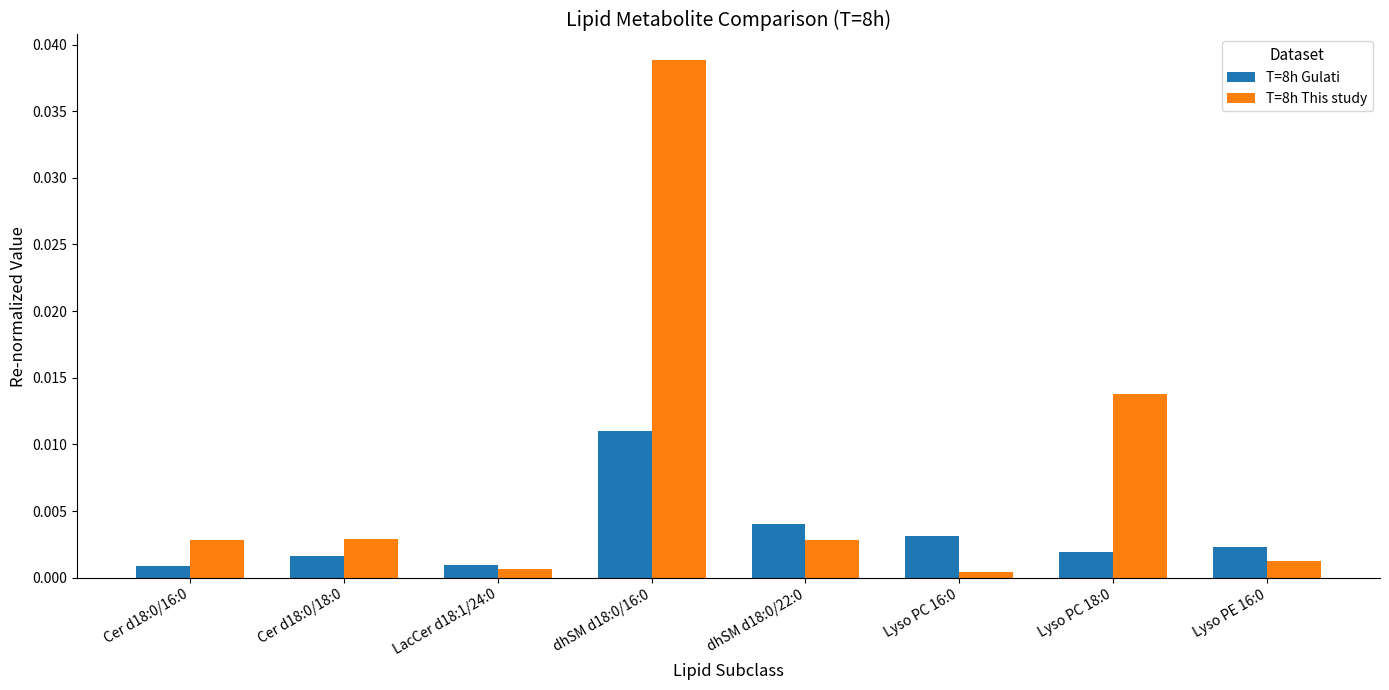

How many bars are there in each group?

2